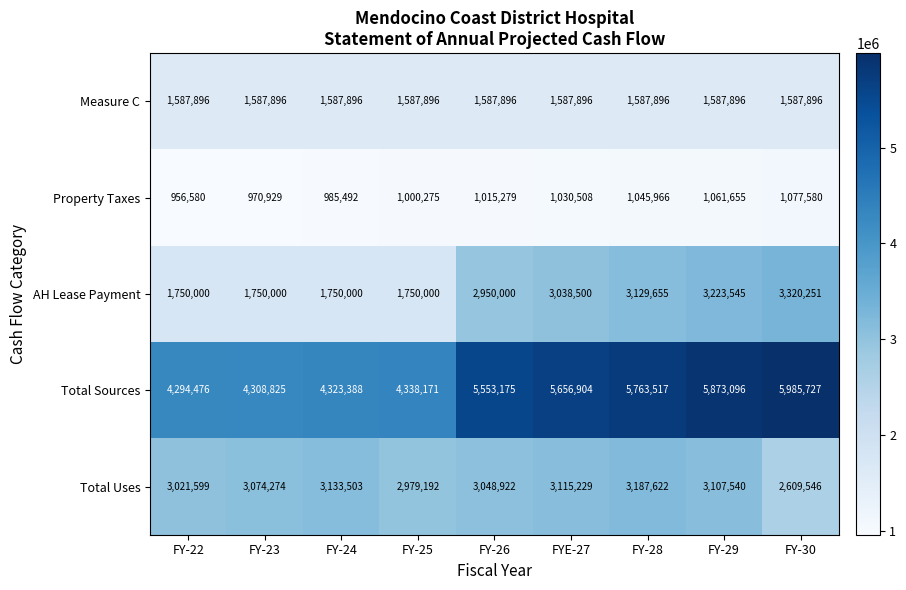

Which series changed the most between FY-25 and FYE-27?

Total Sources